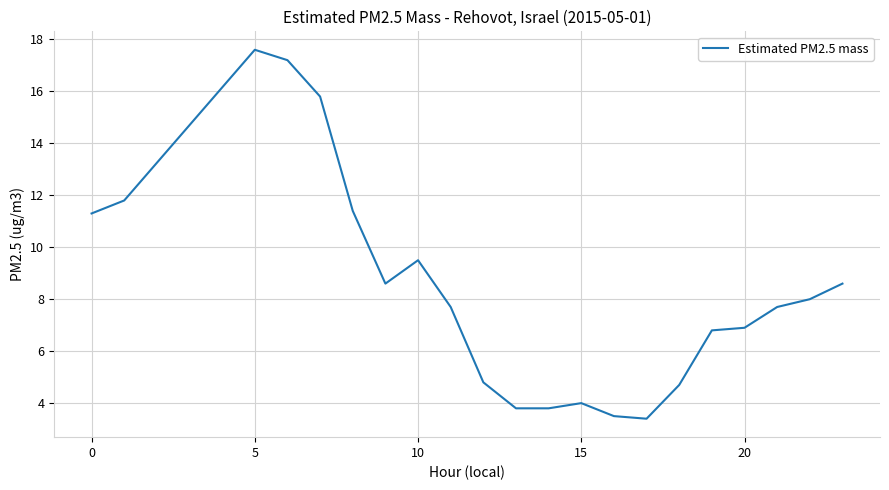

What is the smallest value displayed?

3.4